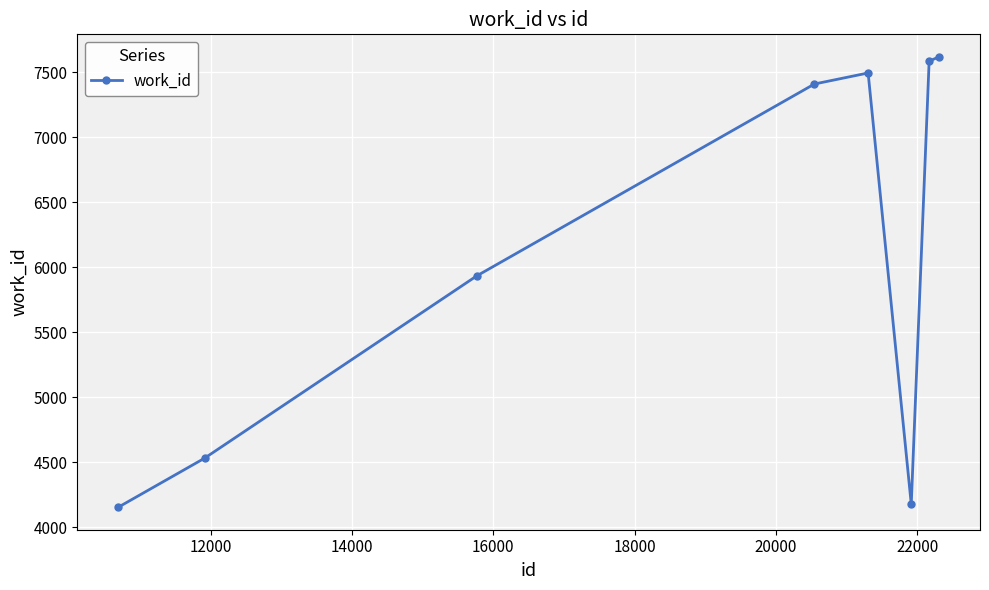

What is the average value?

6113